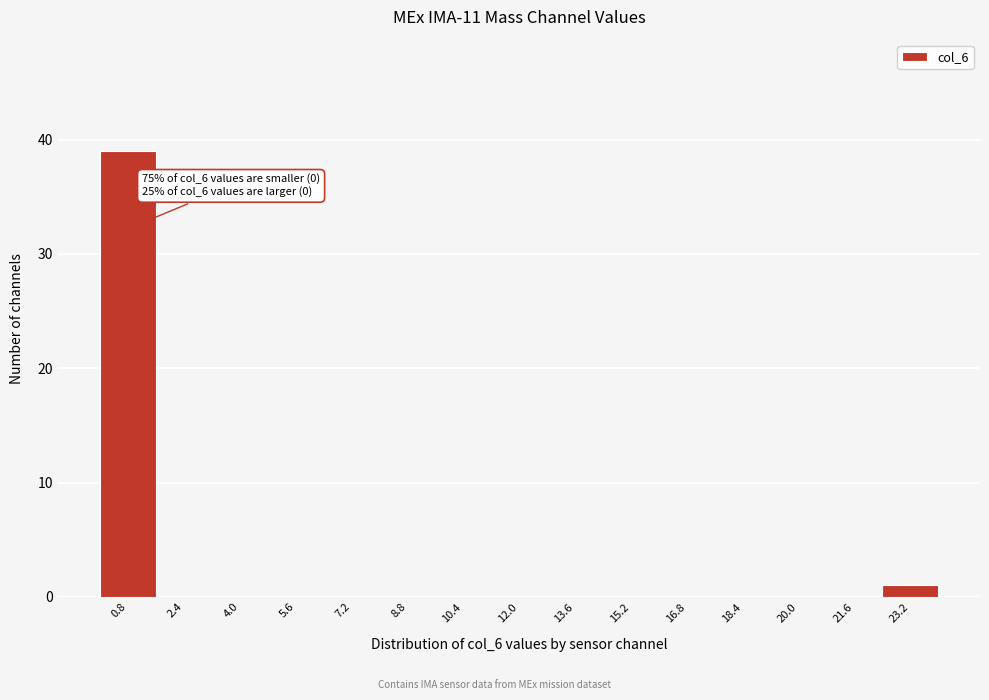

Which range on the x-axis has the tallest bar?

0.0 to 1.6